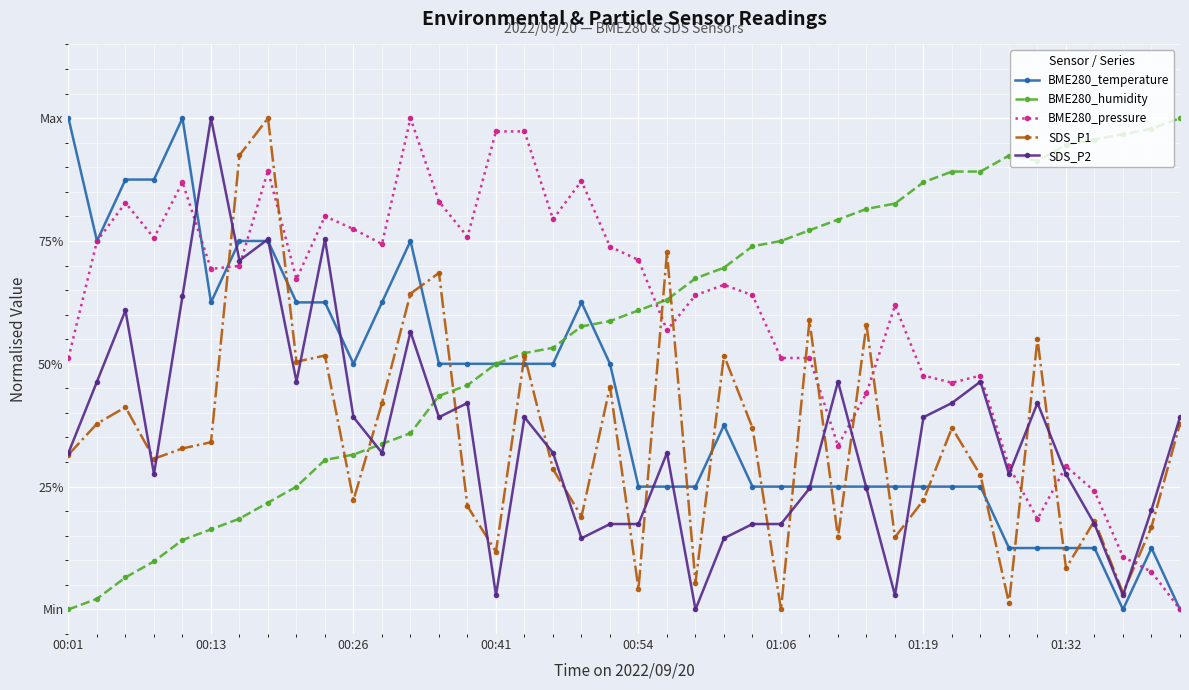

What is the value of the BME280_humidity point at the 15th from the left?

0.5